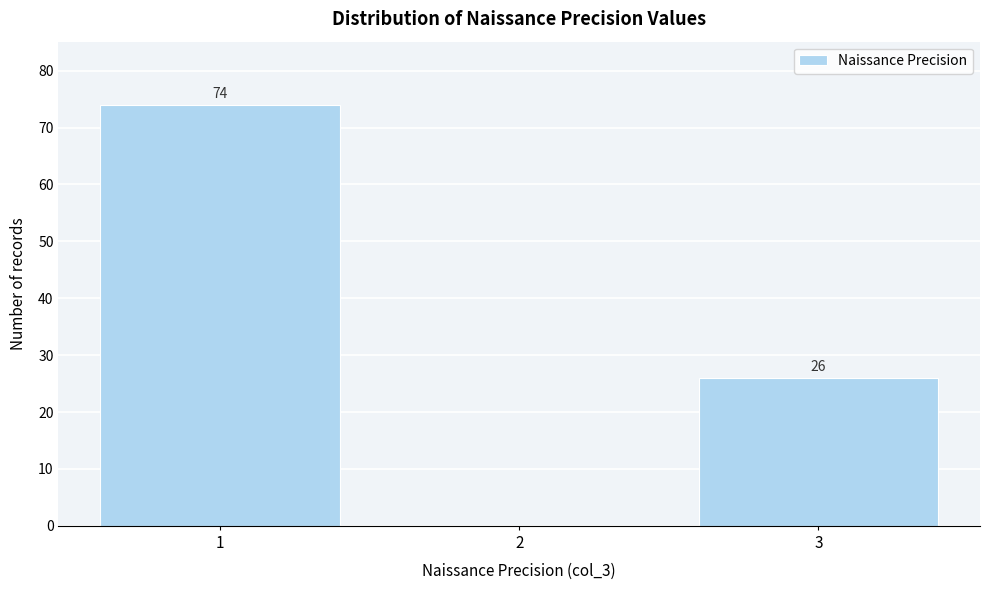

Which range on the x-axis has the tallest bar?

0.5 to 1.5